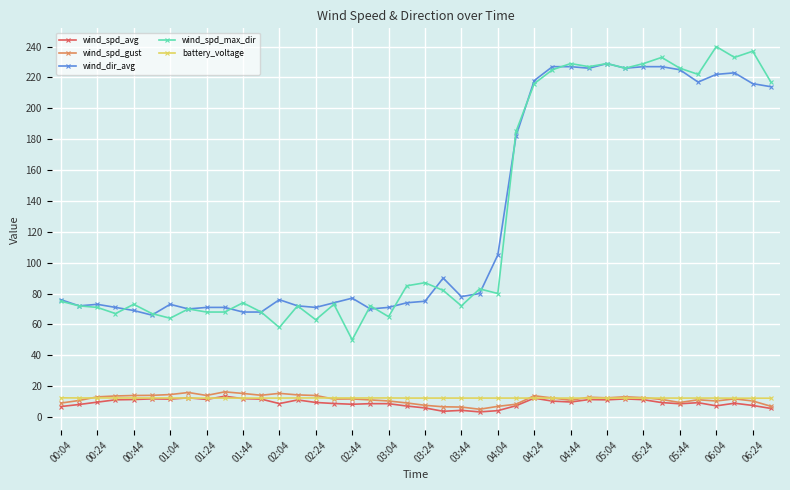

Which series has the largest range (max minus min)?

wind_spd_max_dir